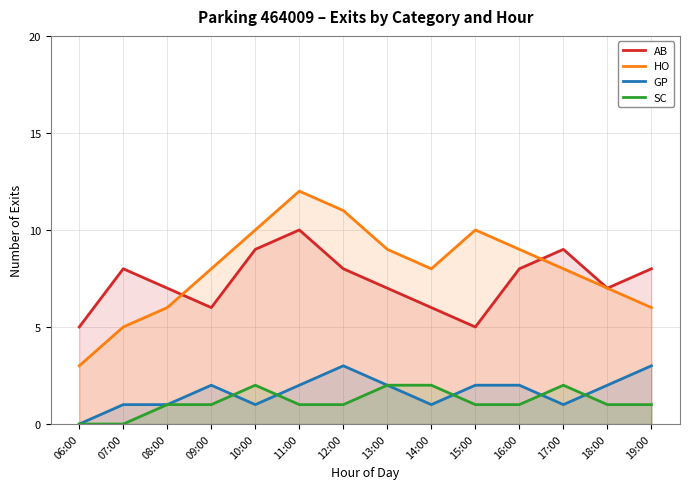

What is the difference between the AB values at 19:00 and 15:00?

3